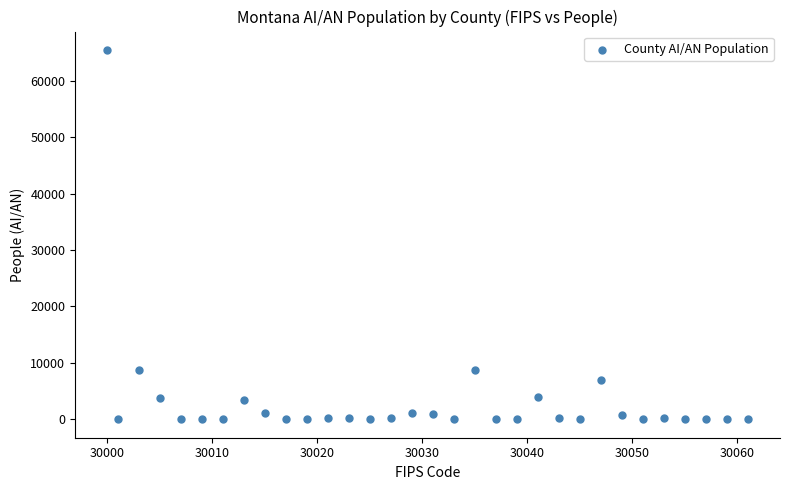

What is the range of X values (max minus min)?

61